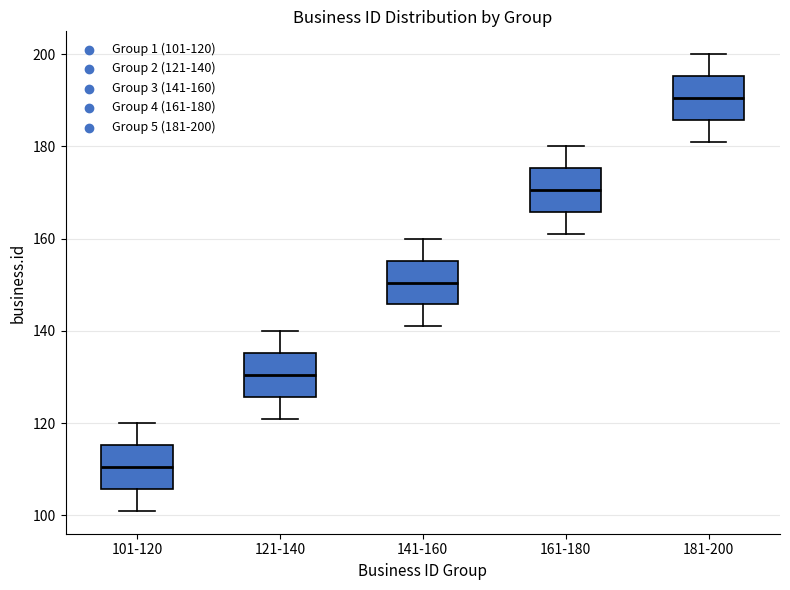

Where does the upper whisker of the box for 101-120 end on the y-axis? The values are not printed on the chart, so give them approximately, as read against the axis.

120